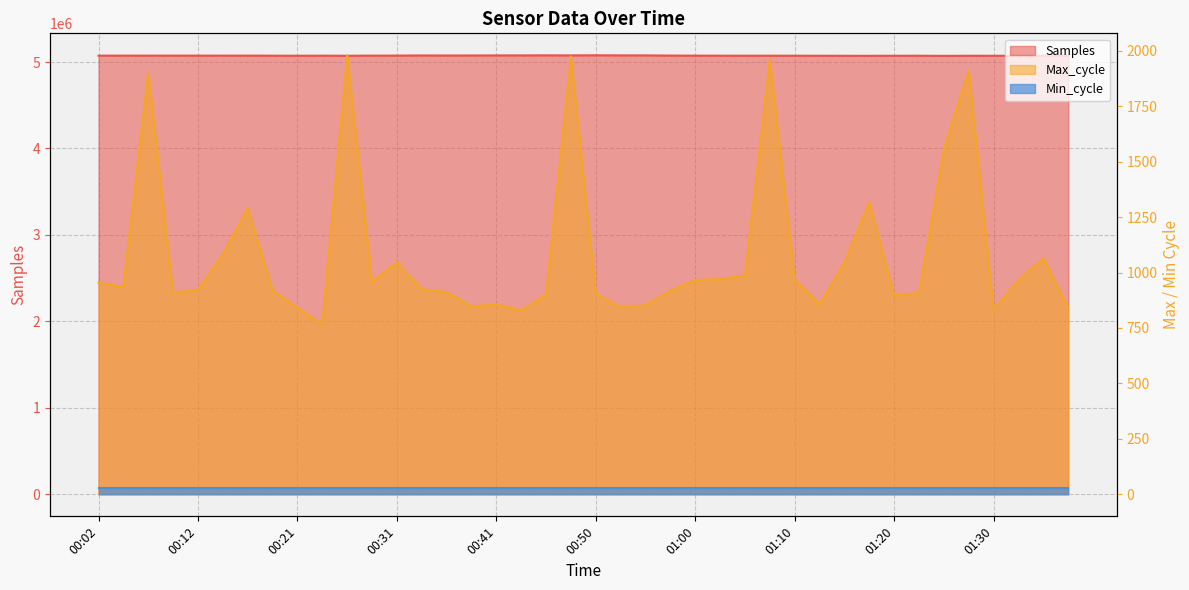

In Samples, how many points are lower than both neighbors (excluding endpoints)?

12